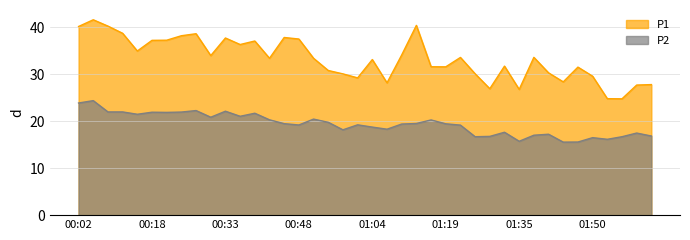

True or false: P2 and P1 intersect in this chart.

False